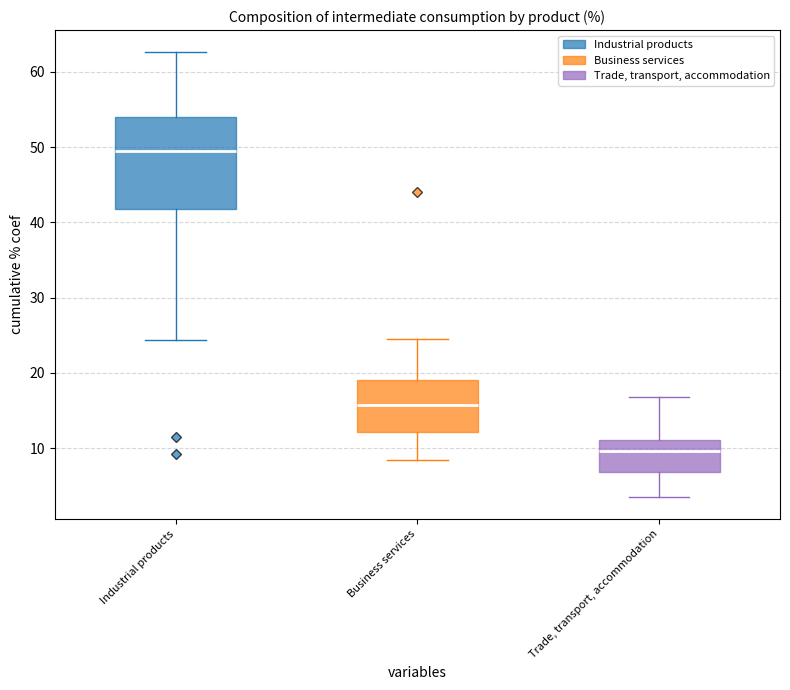

Which box is the tallest, from its lower edge to its upper edge?

Industrial products